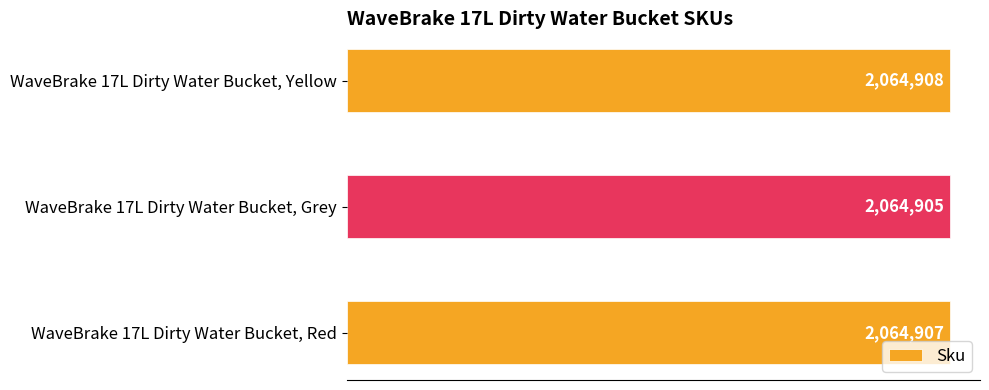

How many data points are less than 2064907?

1